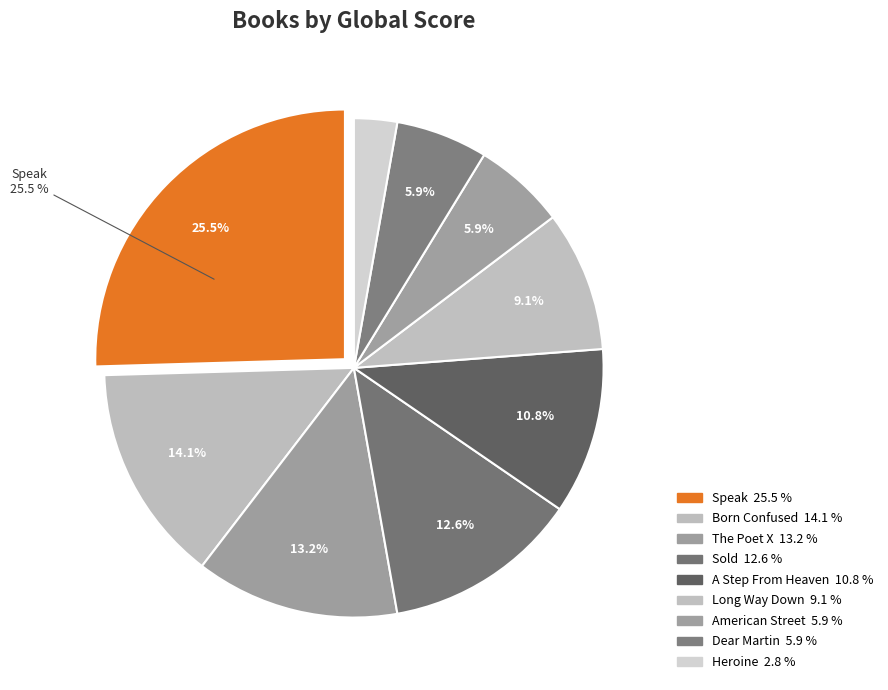

Count the number of slices in the pie.

9